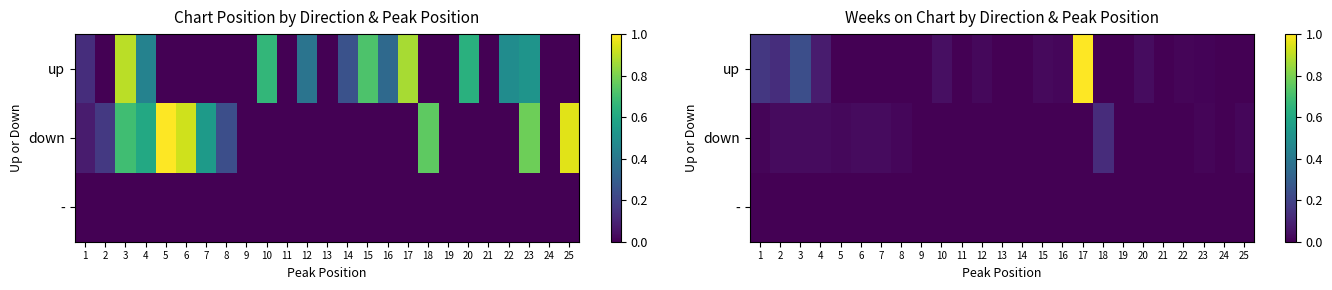

Is it true that up equals -0.2 at 25?

False